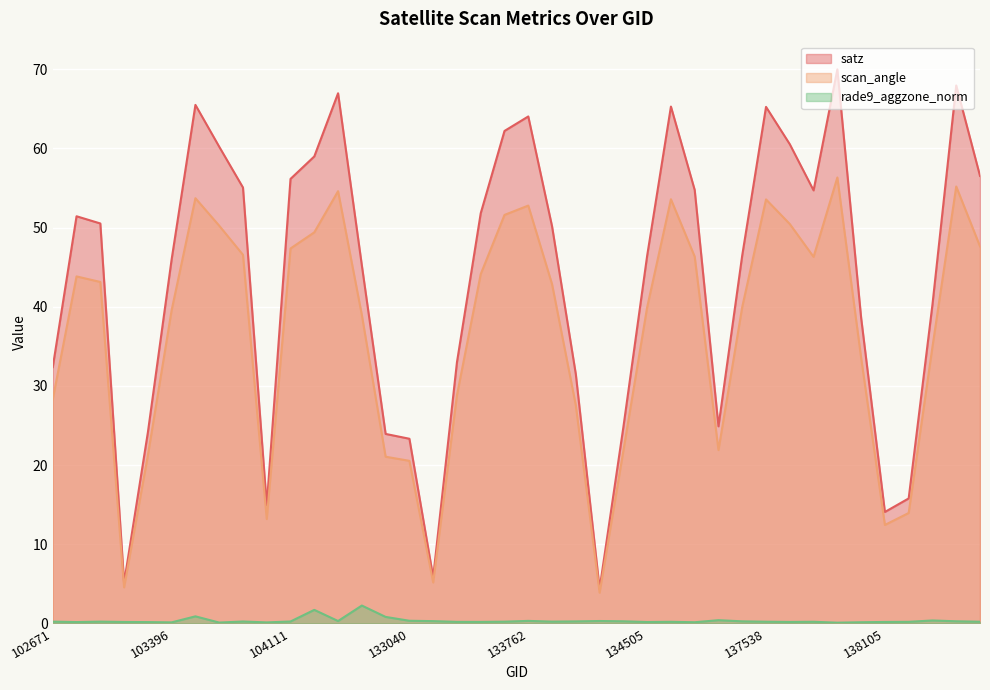

In rade9_aggzone_norm, how many points are lower than both neighbors (excluding endpoints)?

11